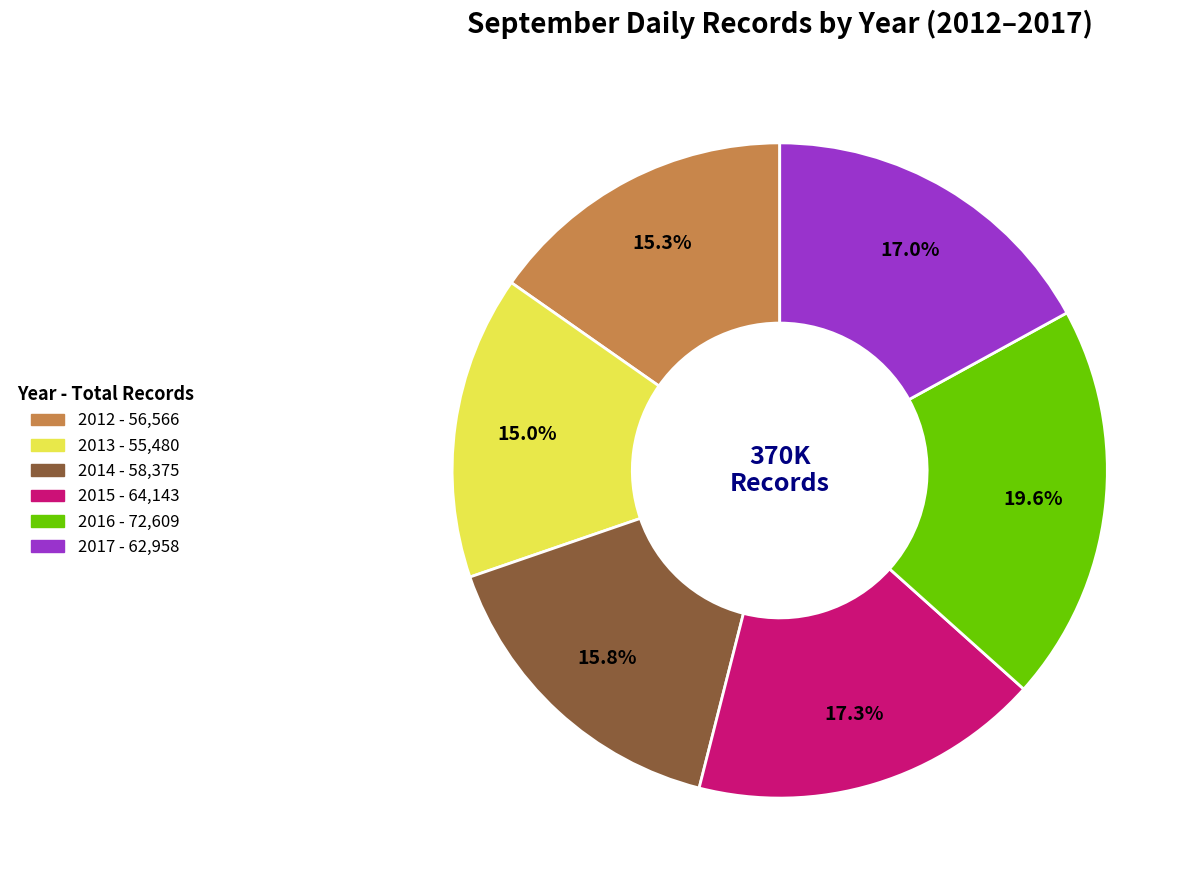

To the nearest percent, what is the difference between the 2014 and 2013 slice percentages?

1%